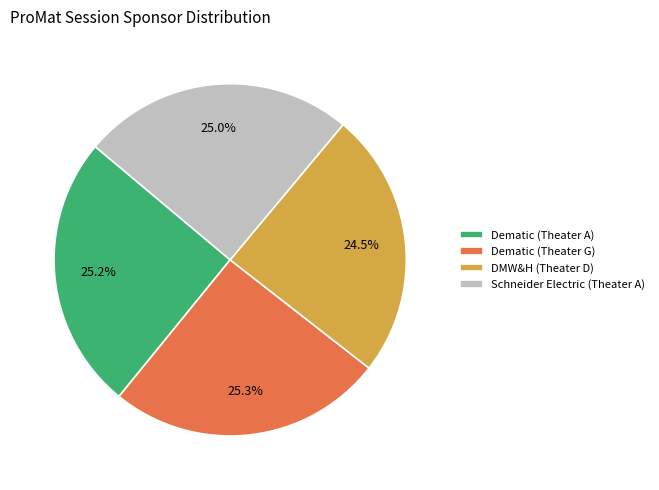

Do Schneider Electric (Theater A) and Dematic (Theater A) together represent more than half of the pie?

Yes